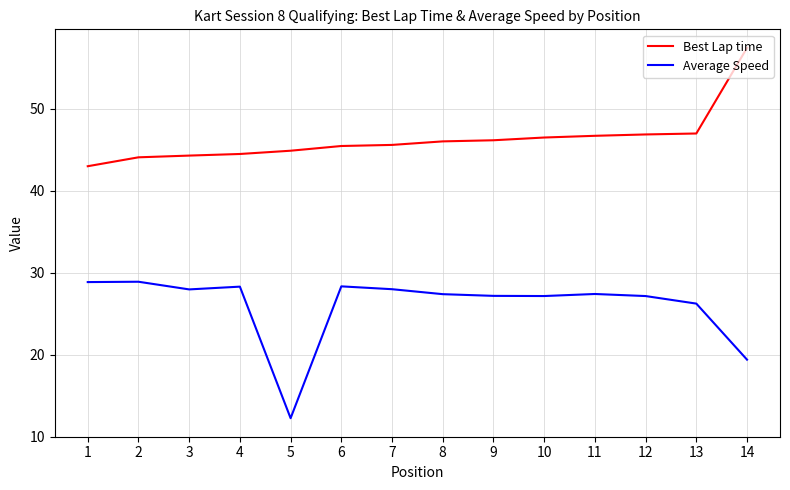

Does the chart have visible grid lines?

Yes